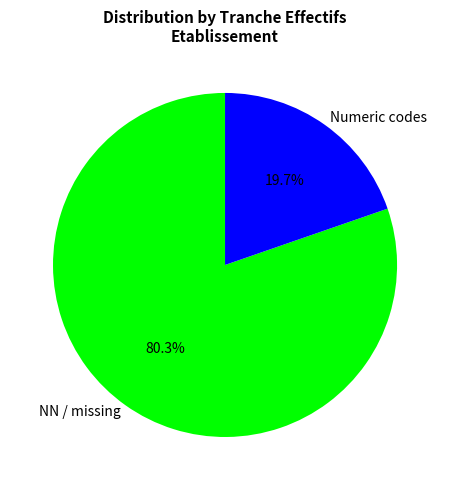

Which slice is the largest?

NN / missing